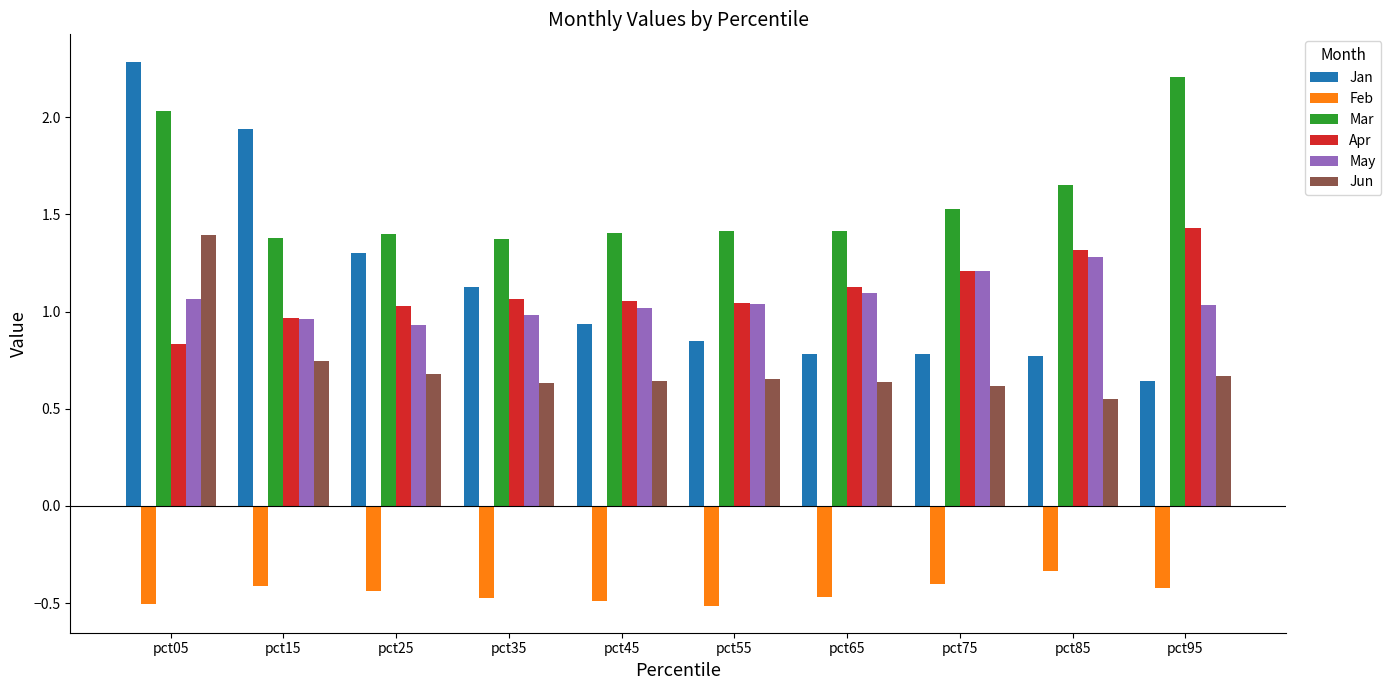

Which series has the largest total across all categories?

Mar